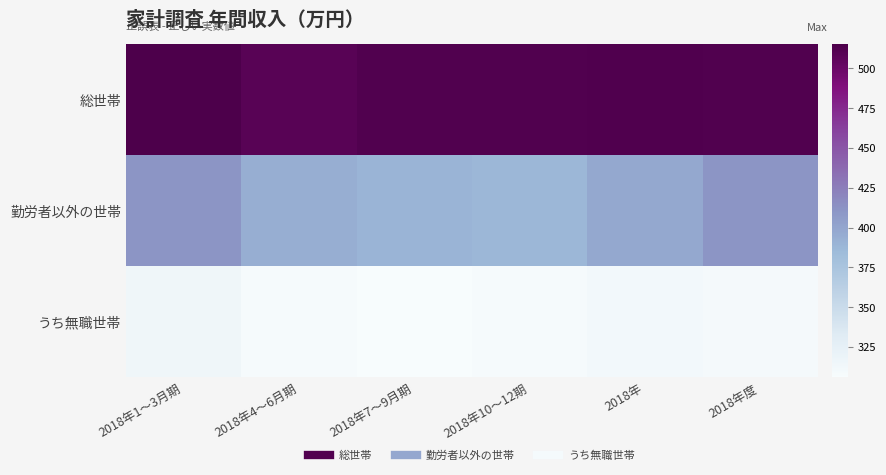

How many series are shown in this chart?

3